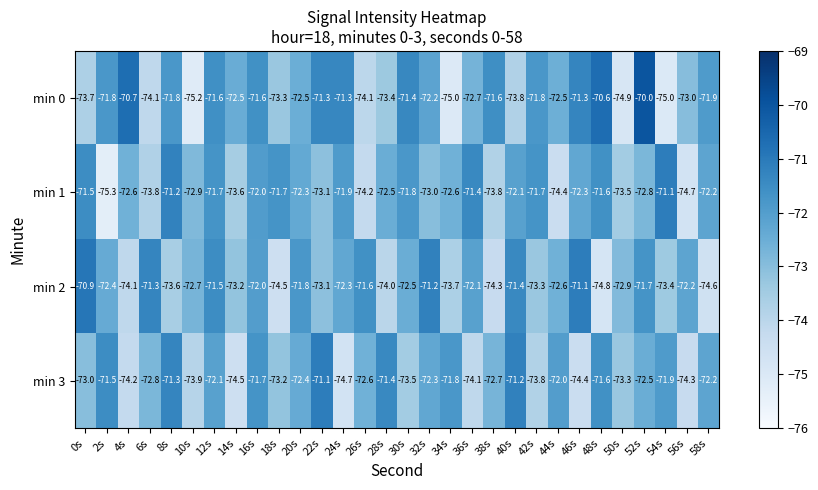

List the series in order of their overall mean, lowest first.

min 3, min 2, min 1, min 0